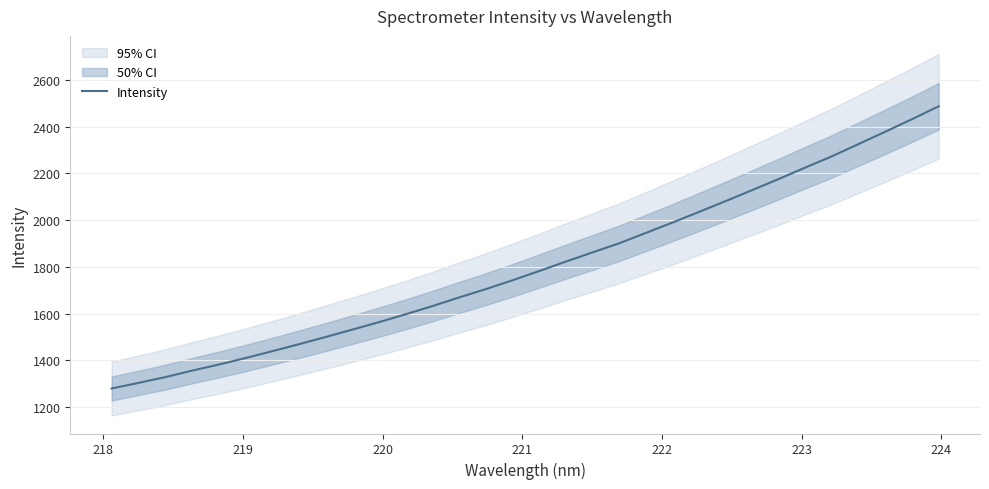

What is the minimum value for Intensity?

1280.1